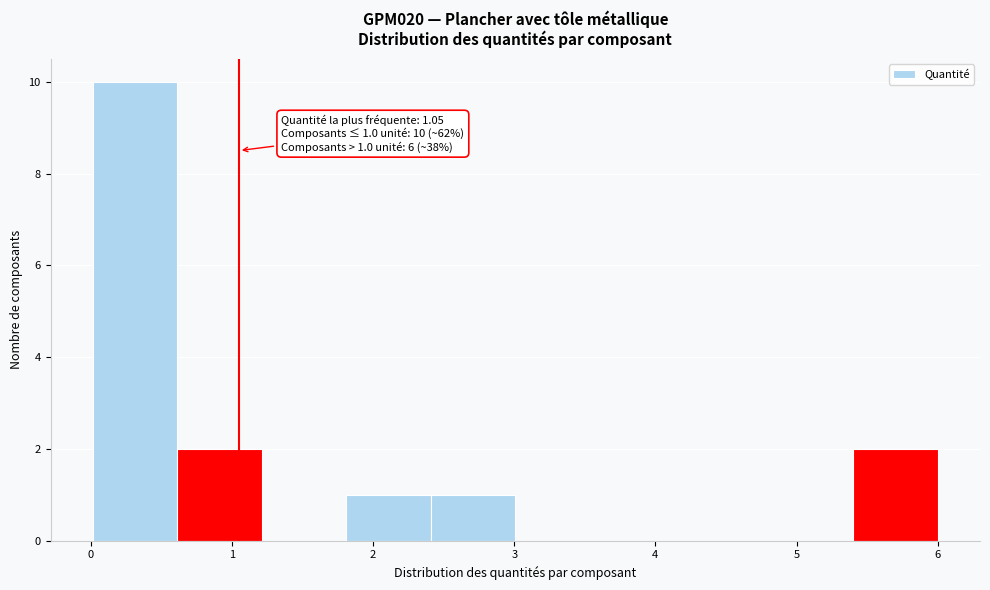

Over which range of the x-axis is the bar tallest?

0.0 to 0.6